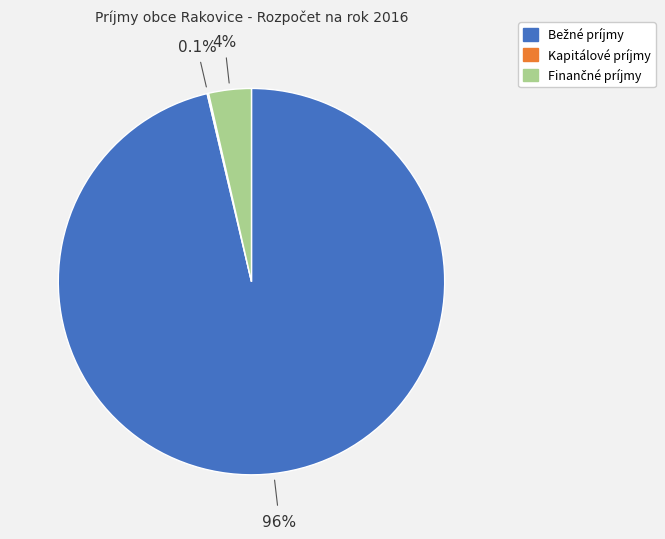

Does any single category account for the majority?

Yes